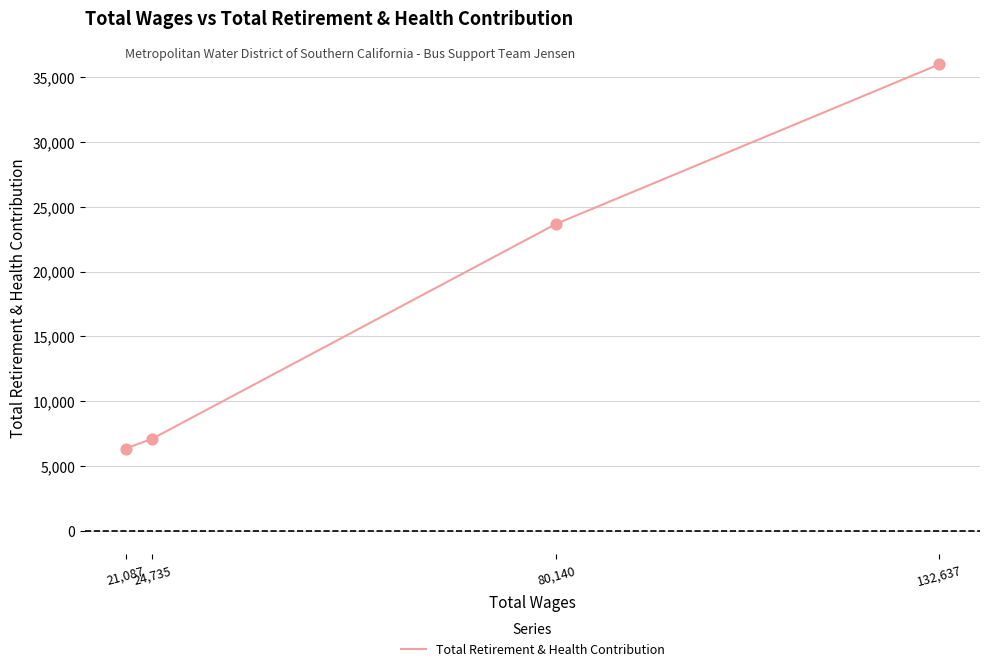

Approximately how many times larger is the value at 24,735 compared to 21,087?

1.1